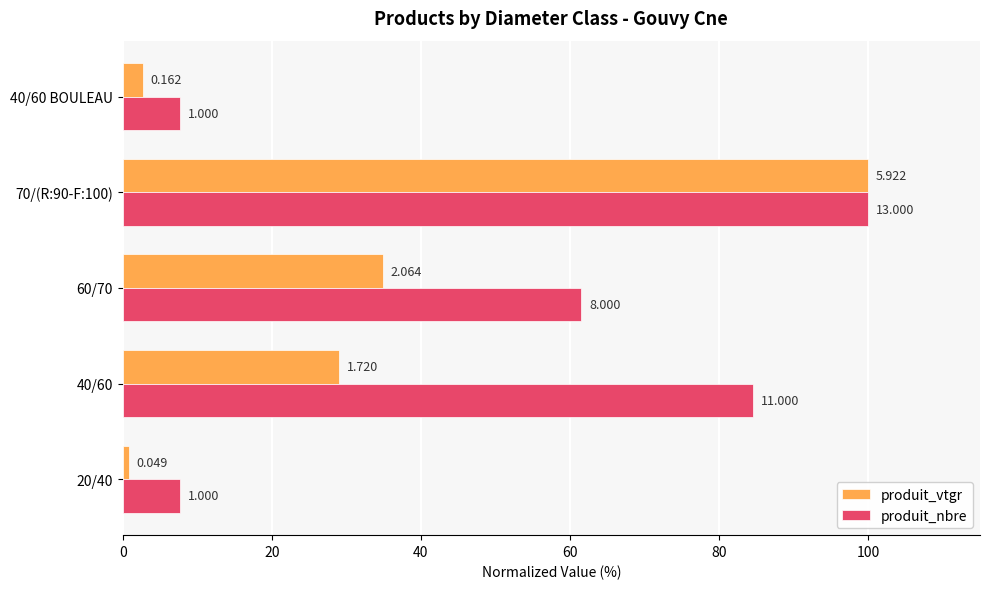

What are all the series names shown in the legend?

produit_vtgr, produit_nbre